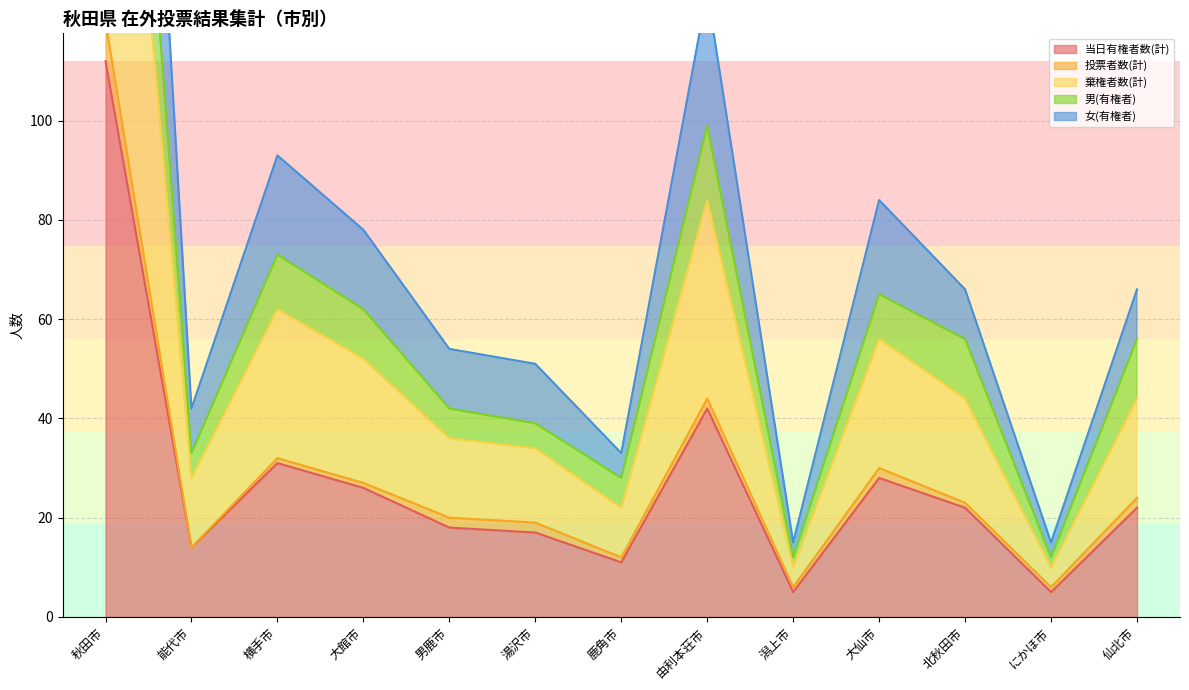

At which label is 当日有権者数(計) closest to 58?

由利本荘市